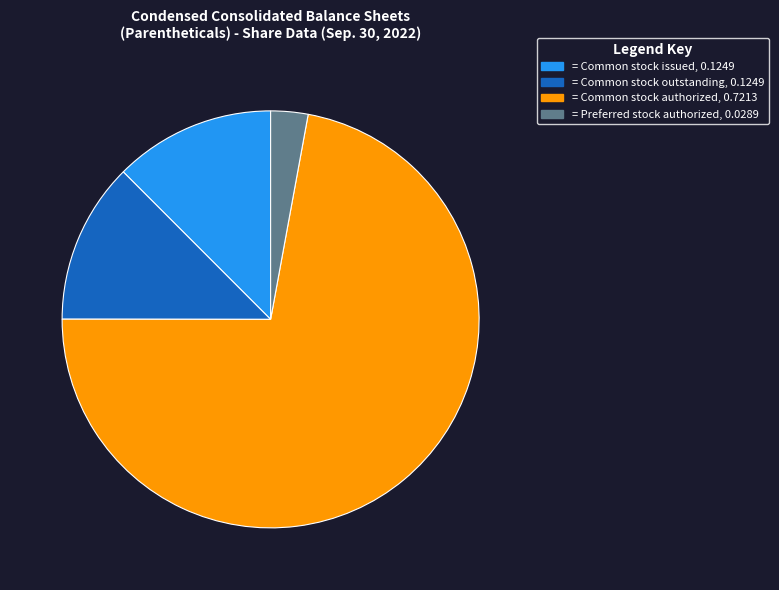

How many segments does this pie chart have?

4